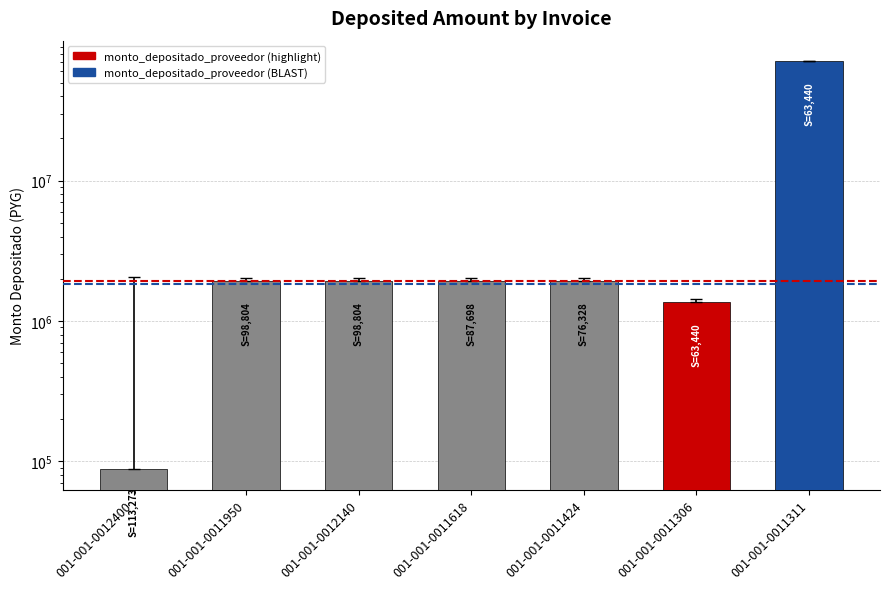

What is the ratio of the value at 001-001-0011424 to the value at 001-001-0012400?

22.0